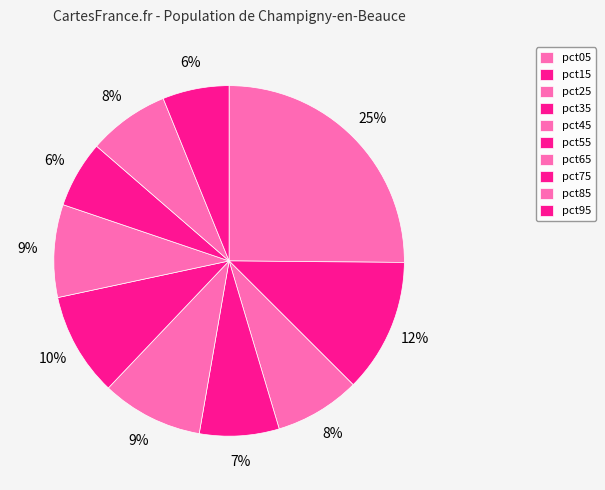

To the nearest percent, what percentage of the pie is pct85?

8%